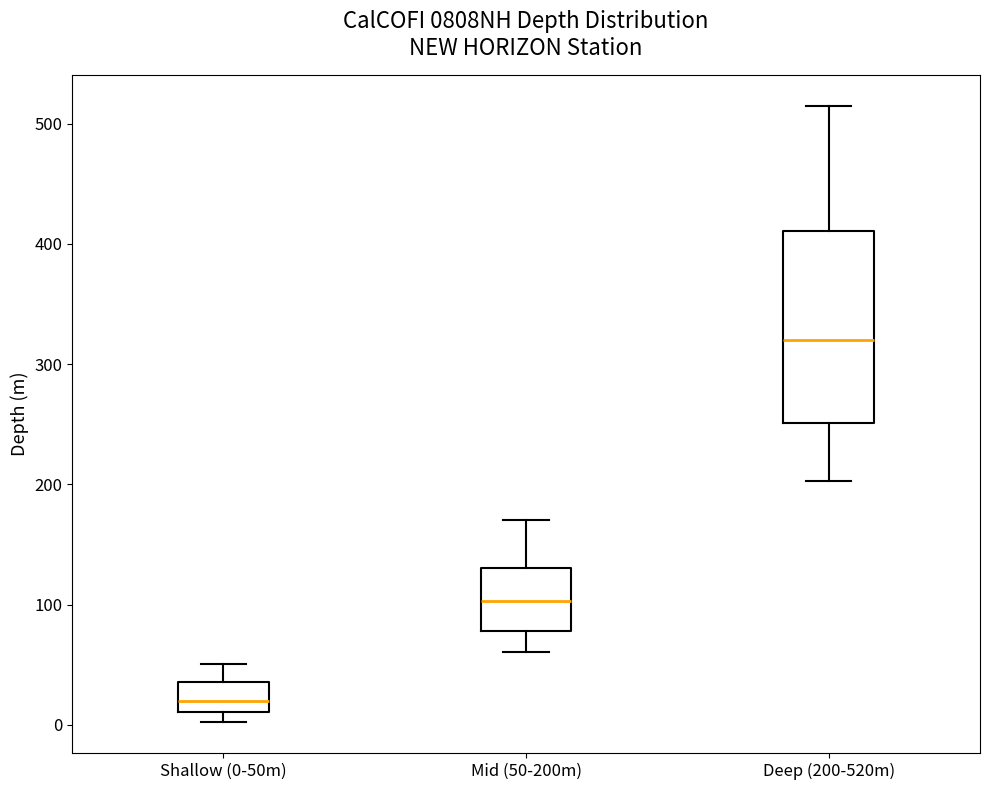

Which box is the tallest, from its lower edge to its upper edge?

Deep (200-520m)